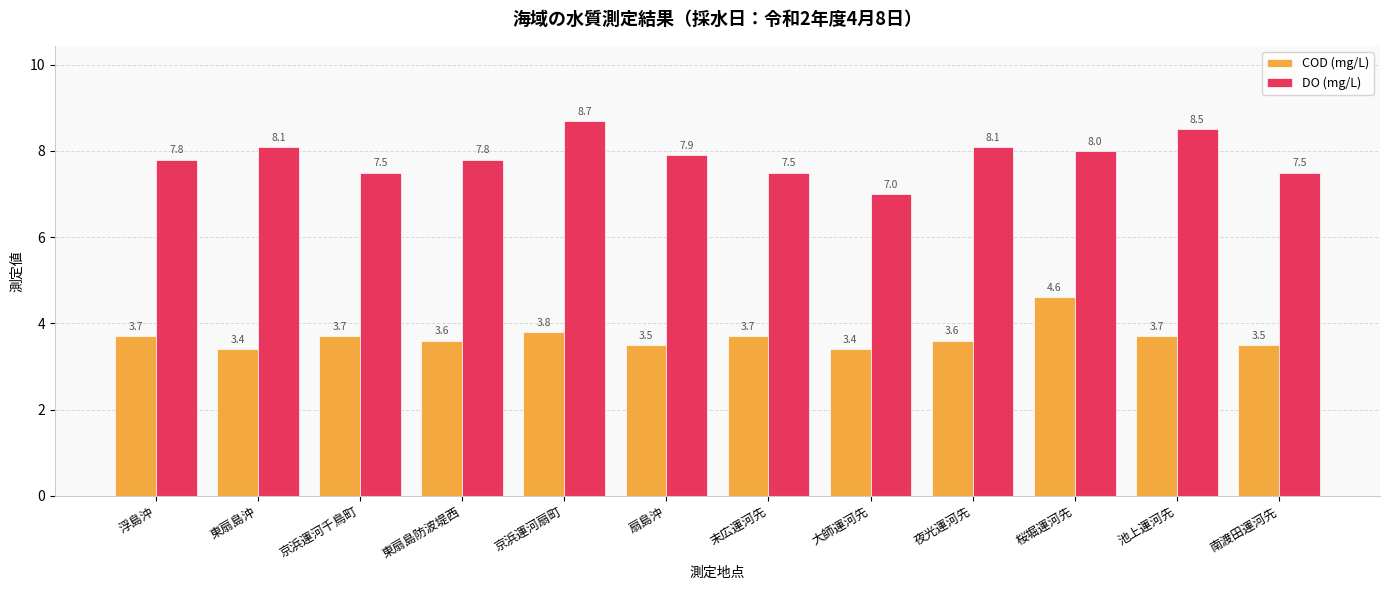

How many categories are shown in the chart?

12